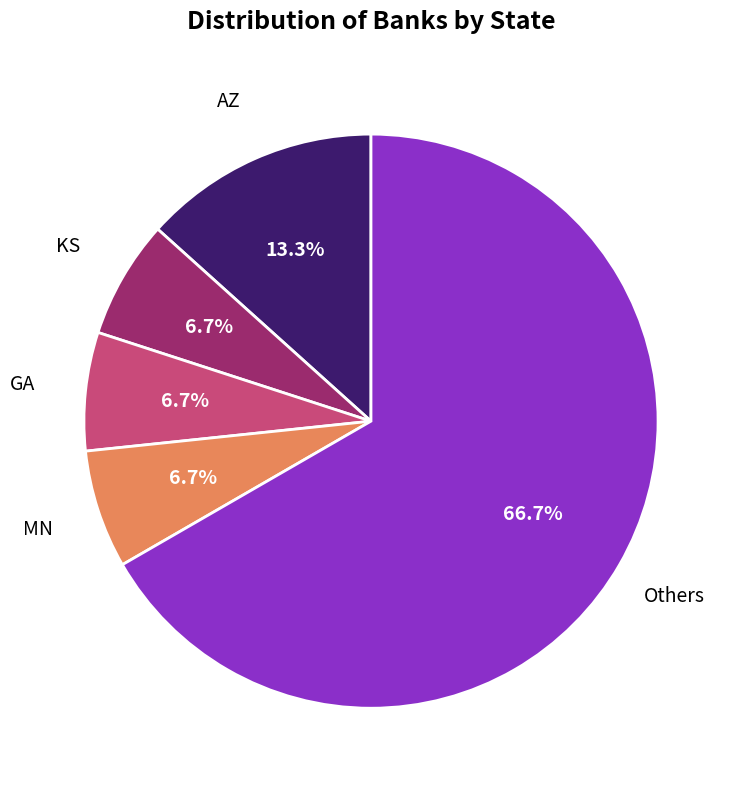

Which has a higher value, AZ or MN?

AZ